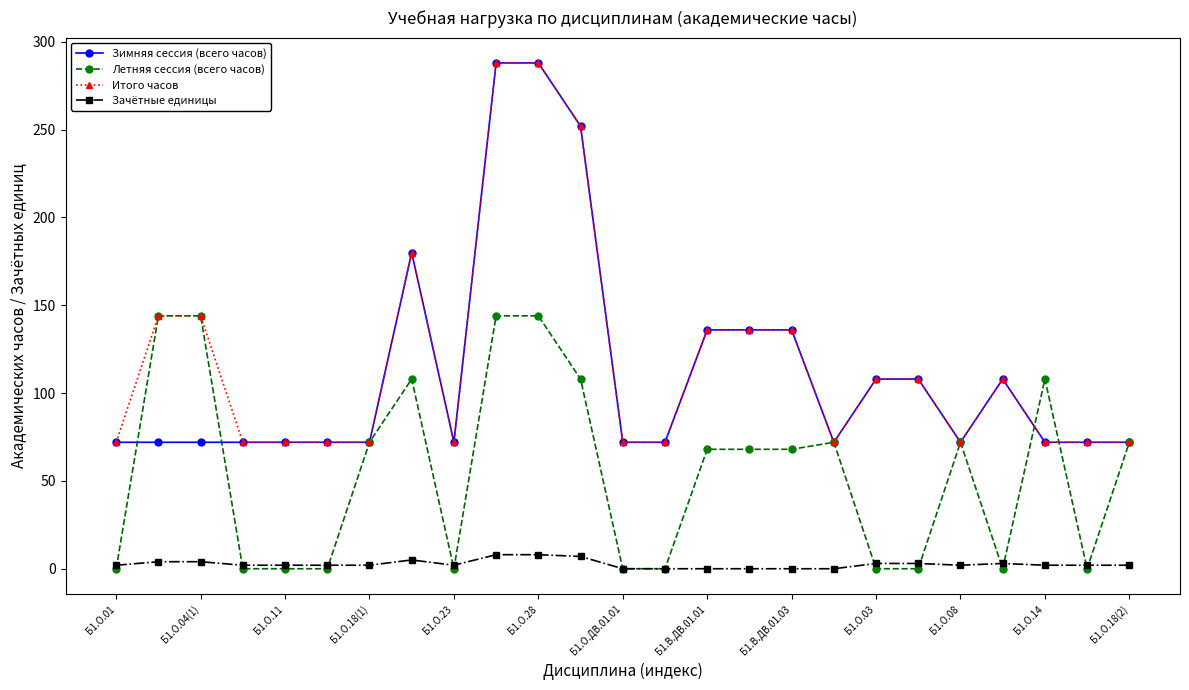

At how many categories does at least one series exceed 215?

3